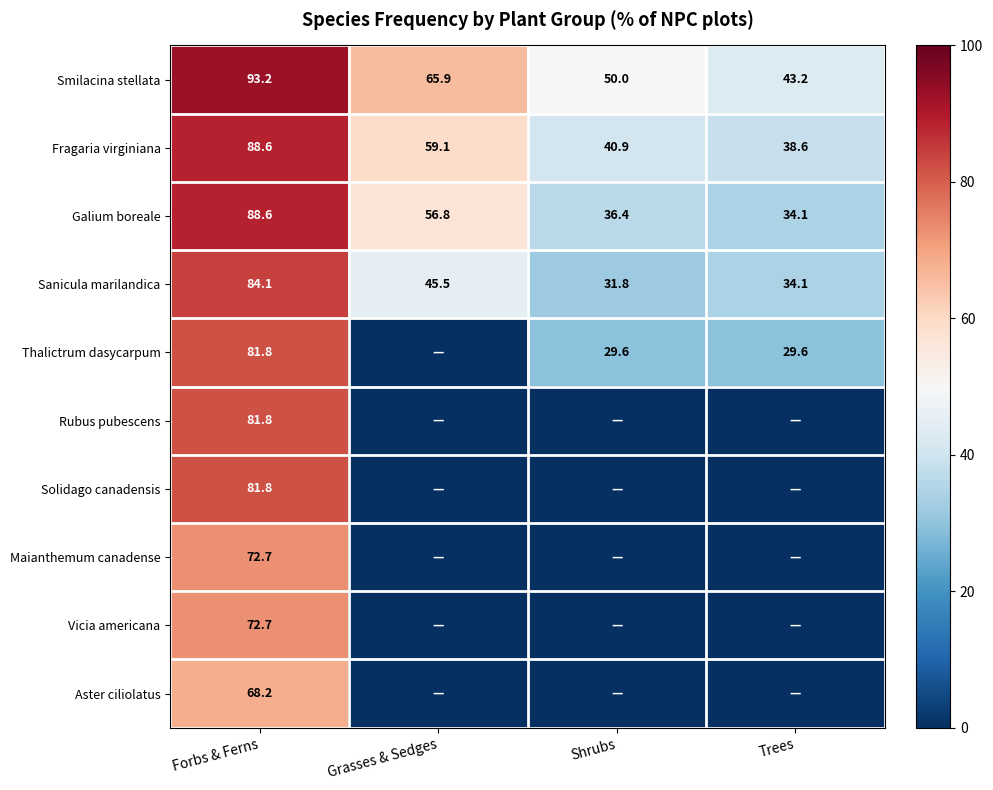

Where does the Sanicula marilandica series first go above 45?

Forbs & Ferns